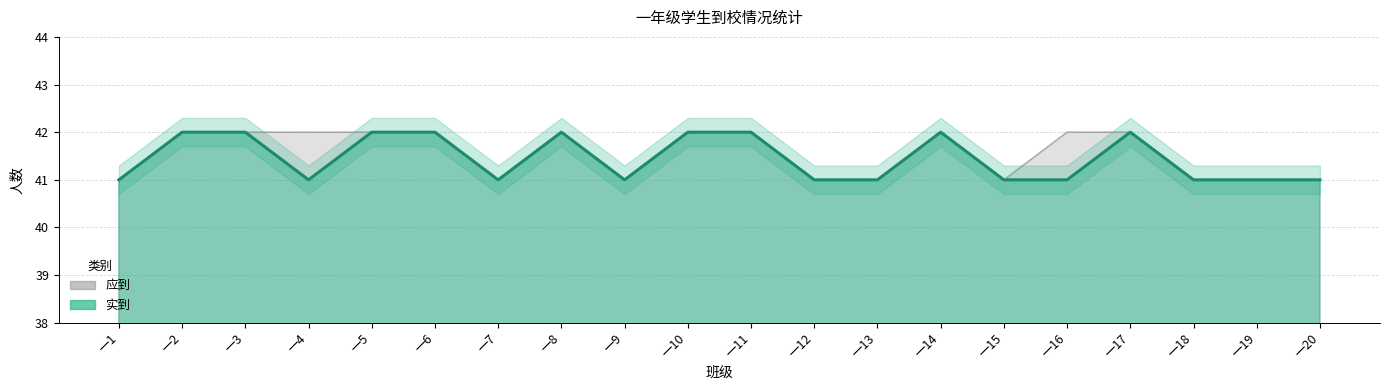

Does the chart display data point markers on the line(s)?

No